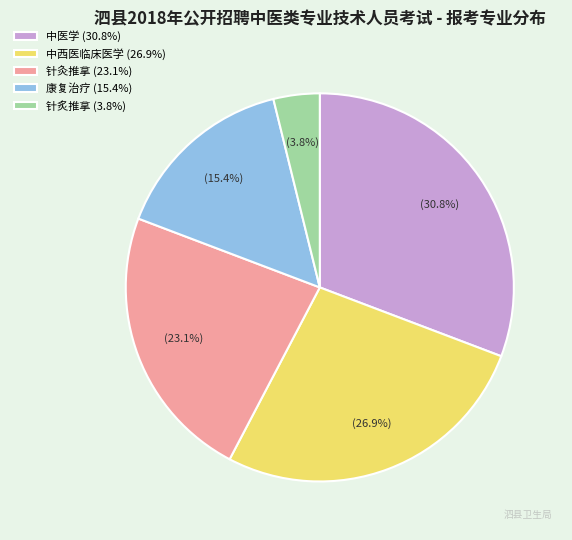

What percentage is the 中医学 slice, to the nearest percent?

31%